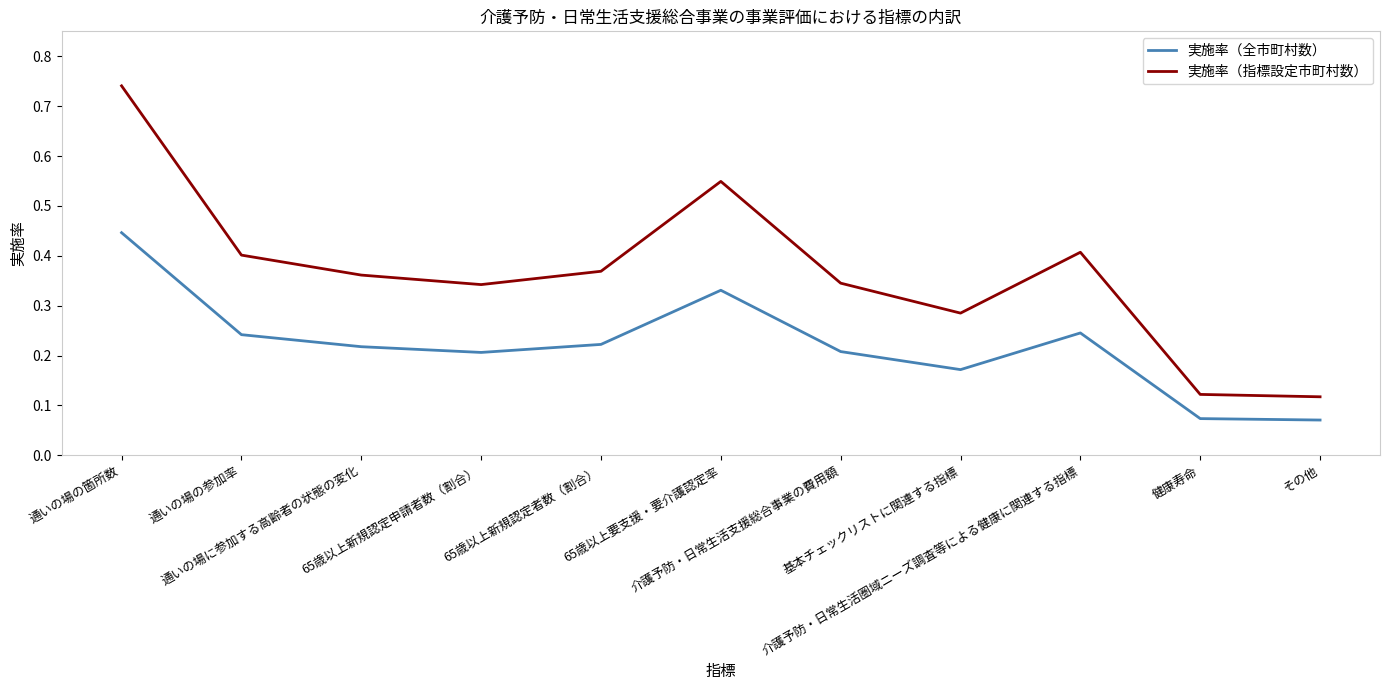

List the series in order of their peak value, lowest first.

実施率（全市町村数）, 実施率（指標設定市町村数）